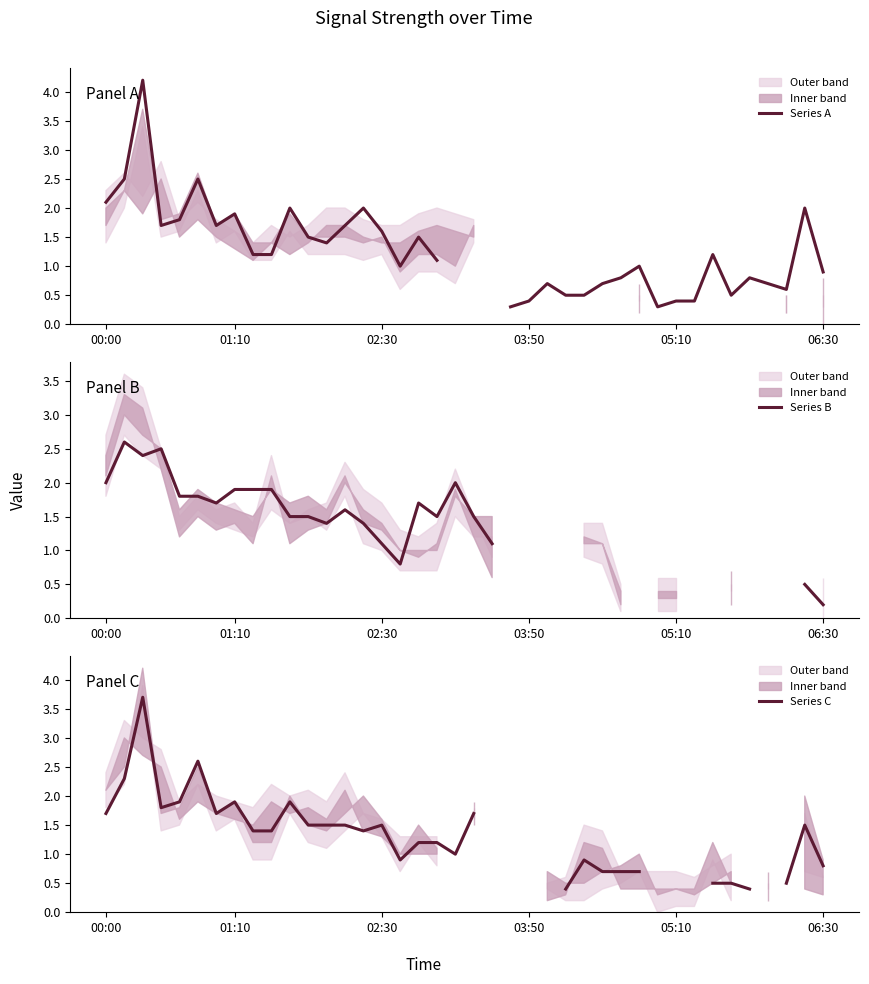

Which has a higher value, 37 or 24?

24